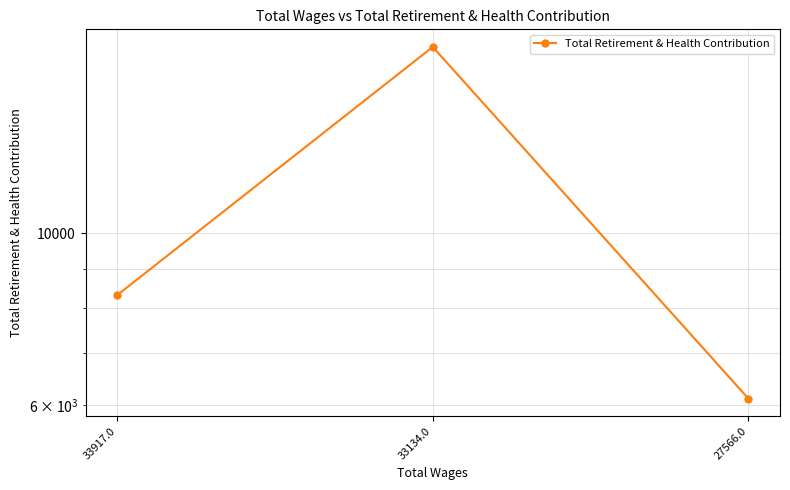

What is the change in value from 33917.0 to 27566.0?

-2197